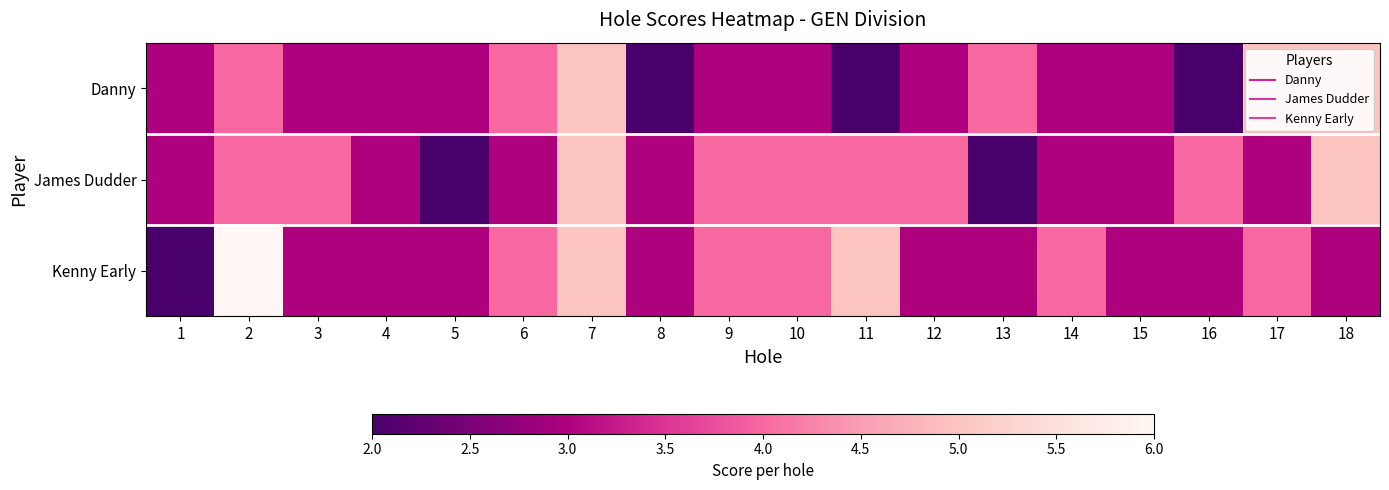

Reading left to right, extract all data points from this chart.

Danny: 1=3	2=4	3=3	4=3	5=3	6=4	7=5	8=2	9=3	10=3	11=2	12=3	13=4	14=3	15=3	16=2	17=5	18=5
James Dudder: 1=3	2=4	3=4	4=3	5=2	6=3	7=5	8=3	9=4	10=4	11=4	12=4	13=2	14=3	15=3	16=4	17=3	18=5
Kenny Early: 1=2	2=6	3=3	4=3	5=3	6=4	7=5	8=3	9=4	10=4	11=5	12=3	13=3	14=4	15=3	16=3	17=4	18=3